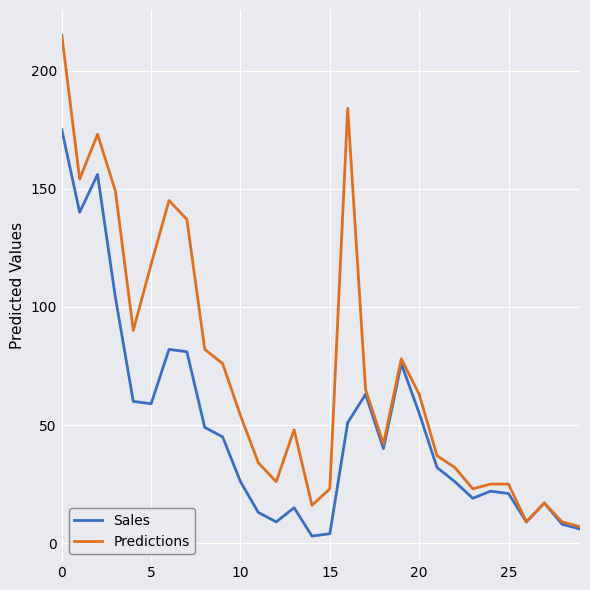

How many lines are shown in the chart?

2